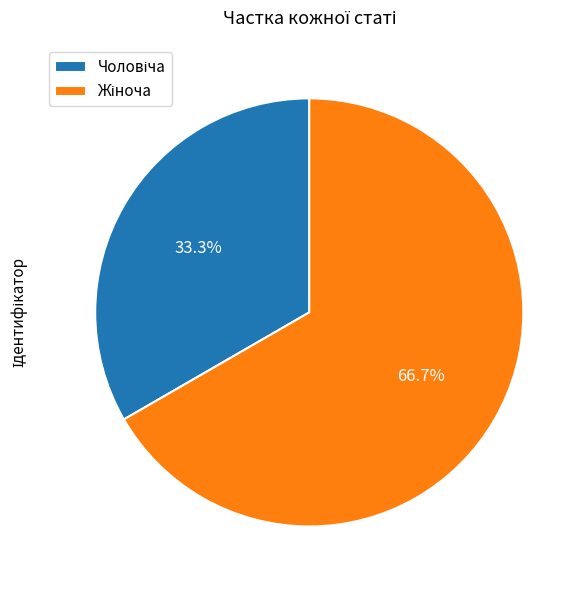

To the nearest percent, what is the average slice percentage?

50%